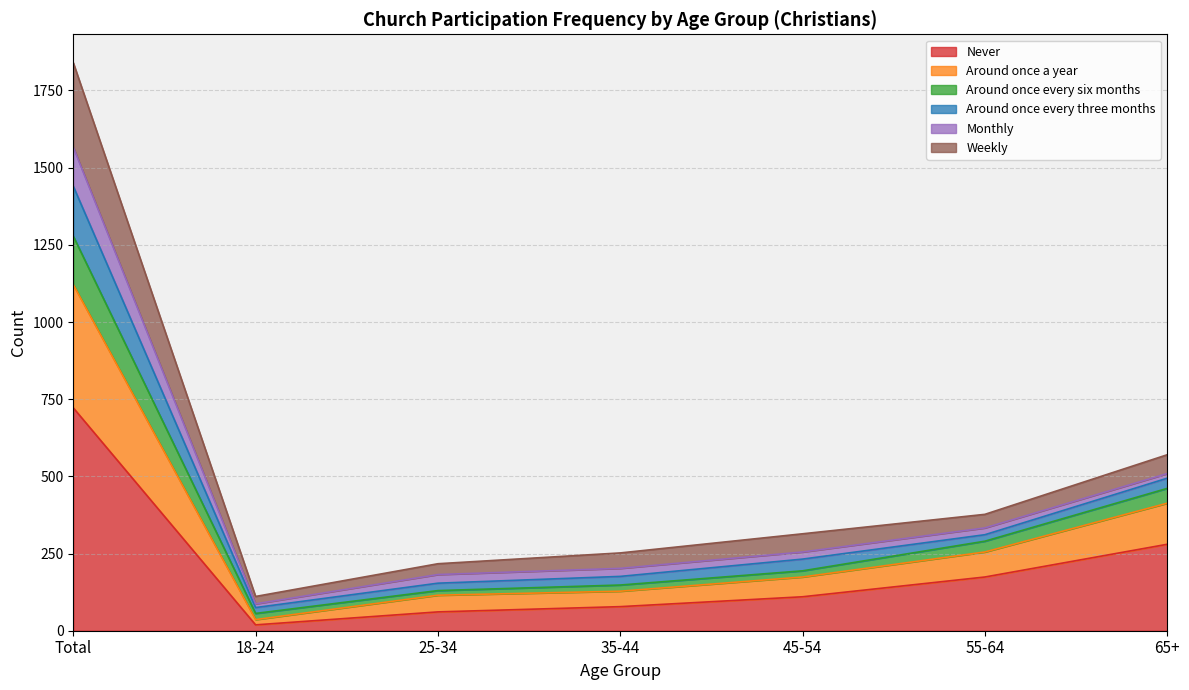

At which category is the sum across all series the highest?

Total